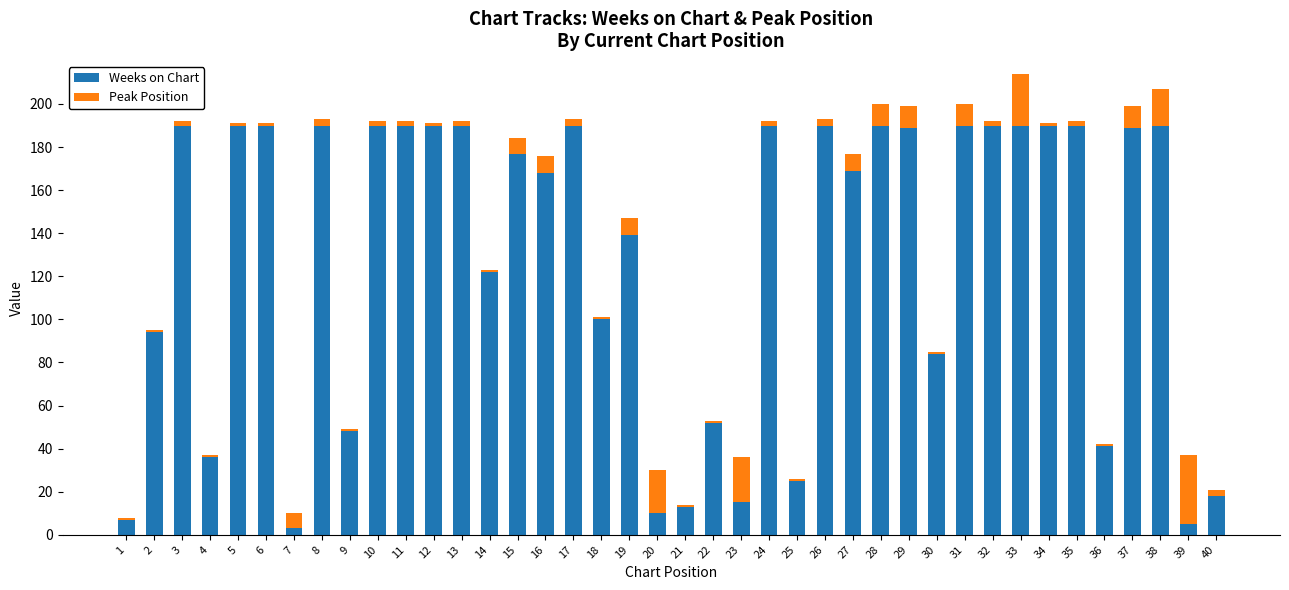

How many values in the Weeks on Chart series are below 189?

20